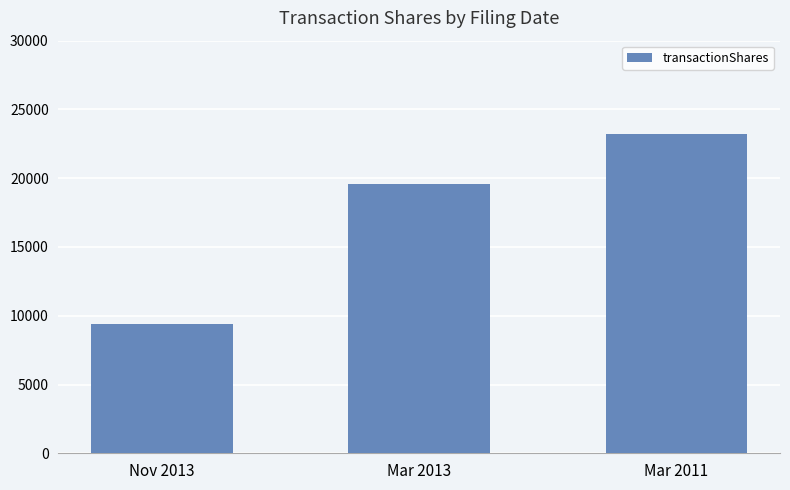

What position from the right is Mar 2011?

1